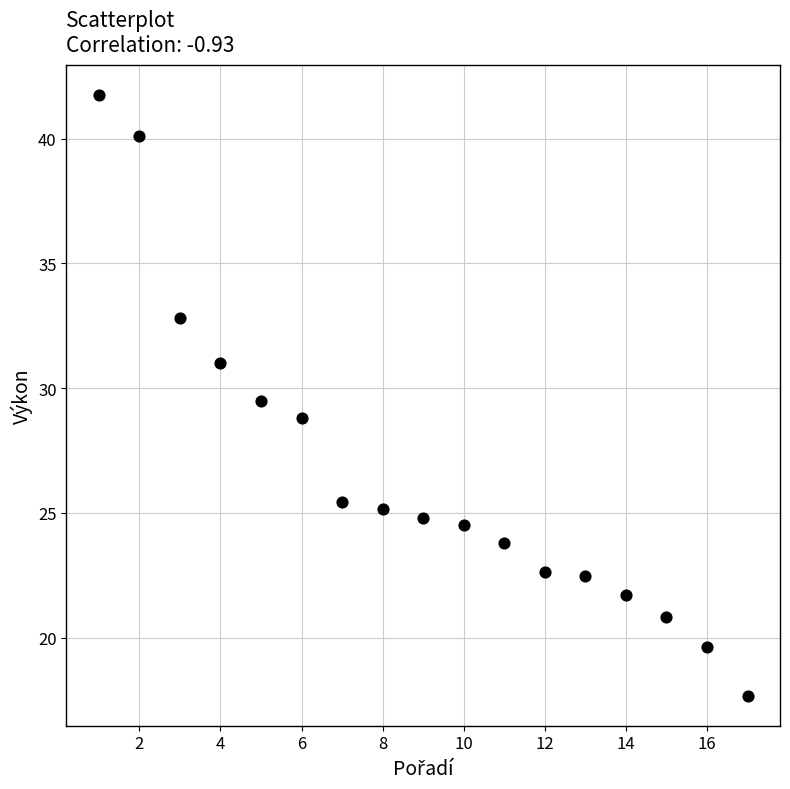

What is the range of X values (max minus min)?

16.0